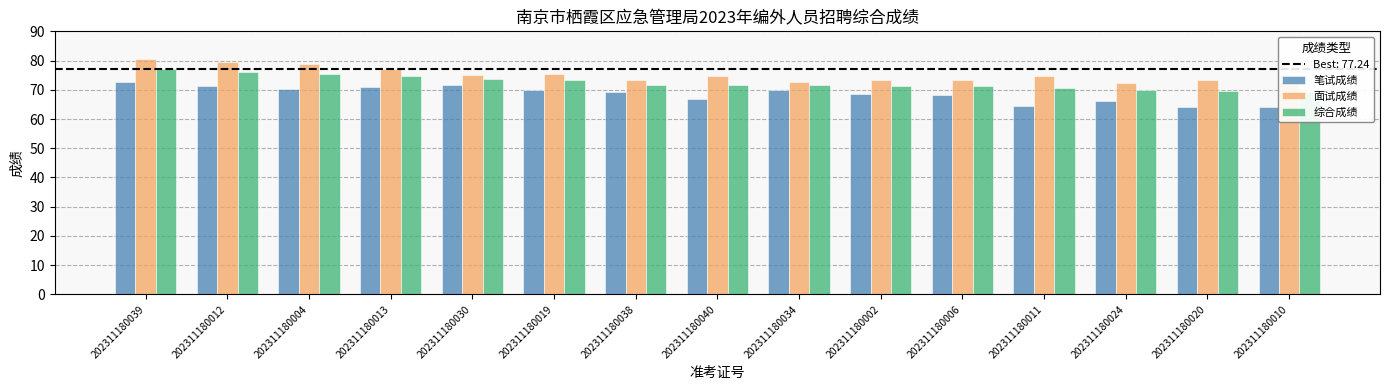

What is the sum of all 笔试成绩 values?

1027.8